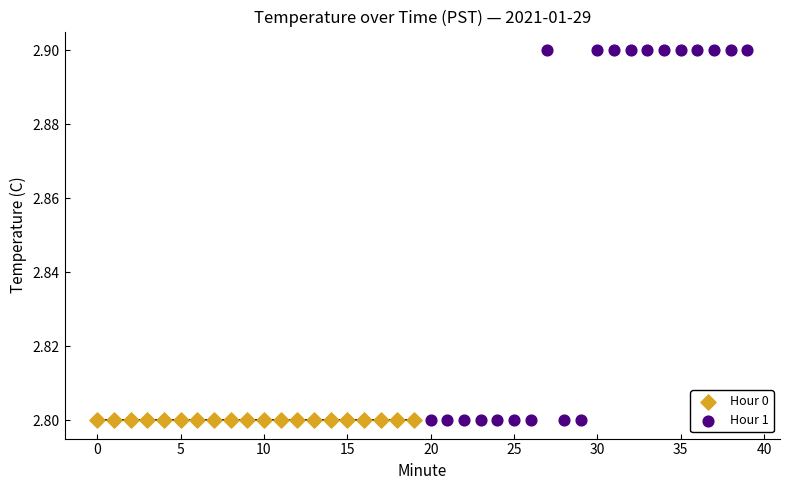

Which series contains the highest Y value?

Hour 1